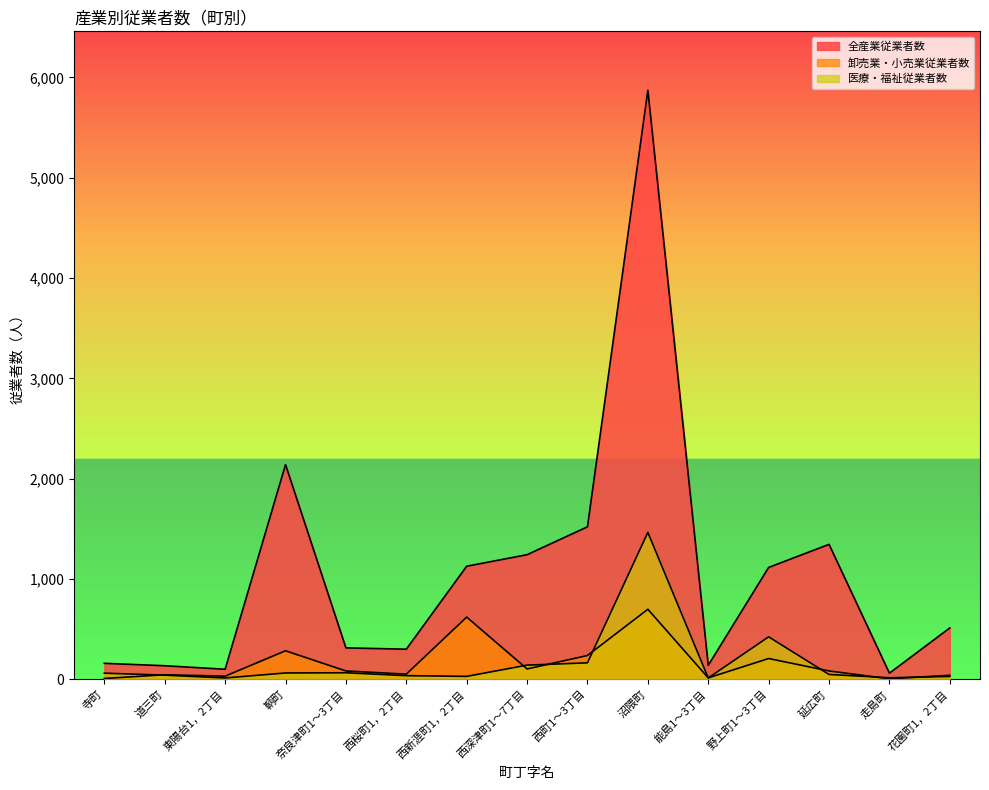

True or false: 全産業従業者数 and 卸売業・小売業従業者数 intersect in this chart.

False